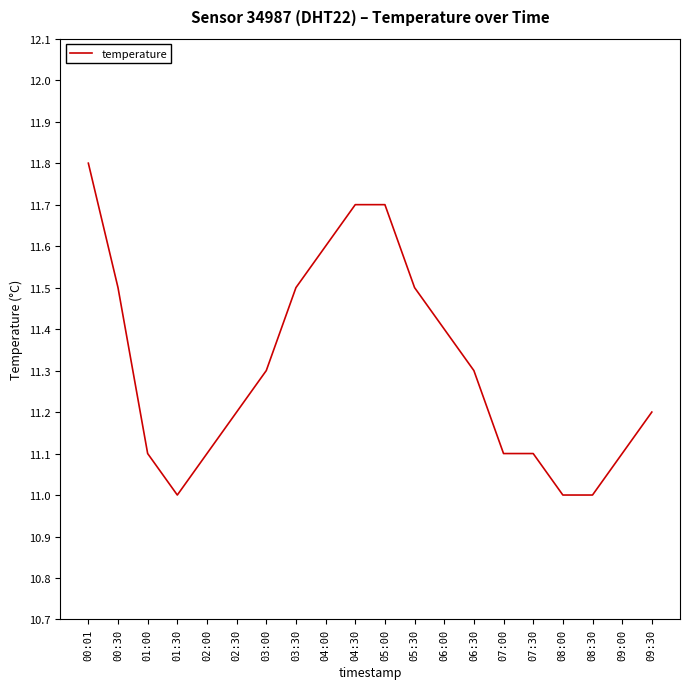

What position from the right is 09:00?

2